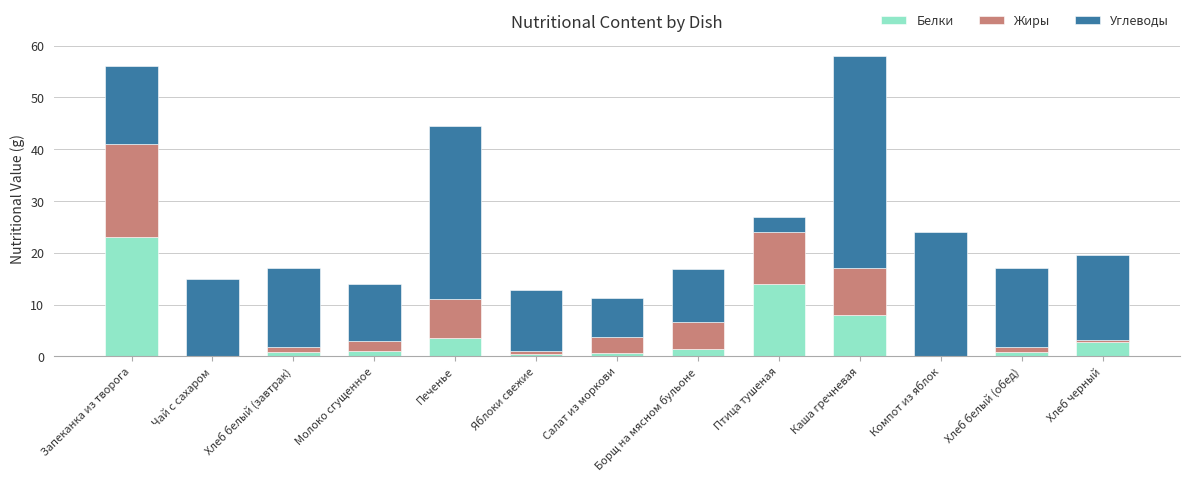

True or false: Белки has a value of 5.6 at Печенье.

False